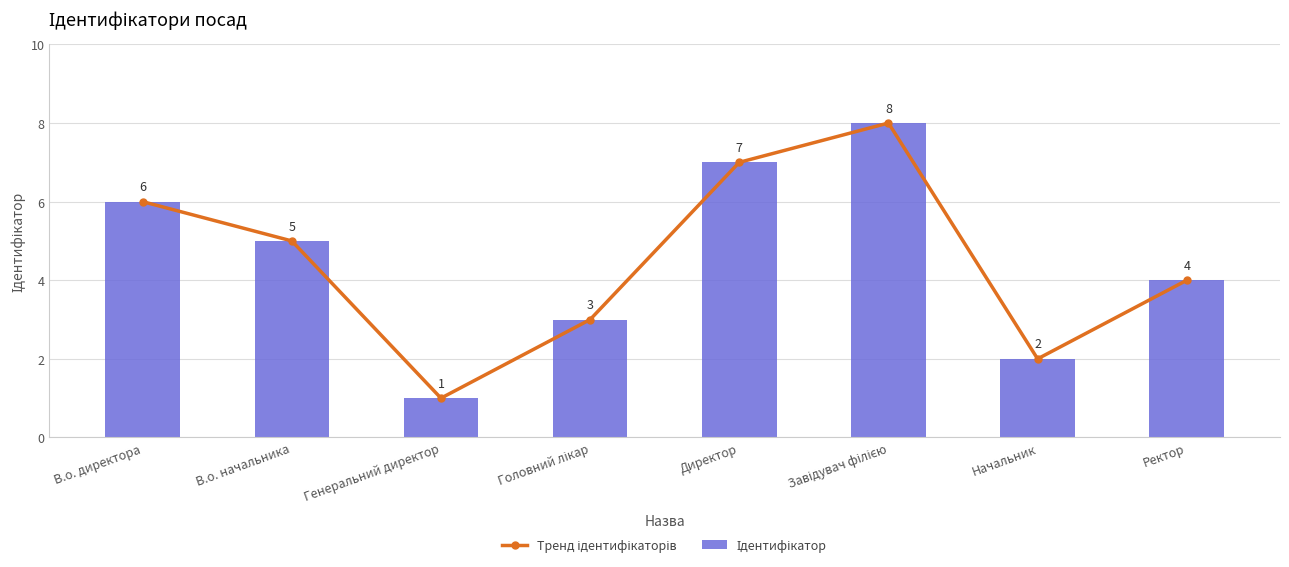

At which label does Тренд ідентифікаторів reach its minimum?

Генеральний директор